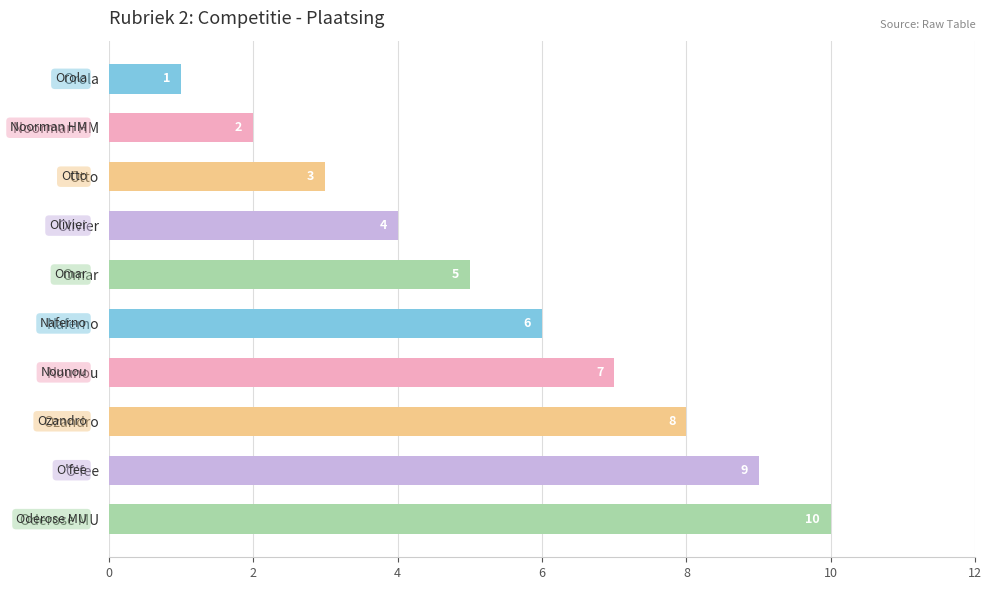

What is the difference between the maximum and minimum values?

9